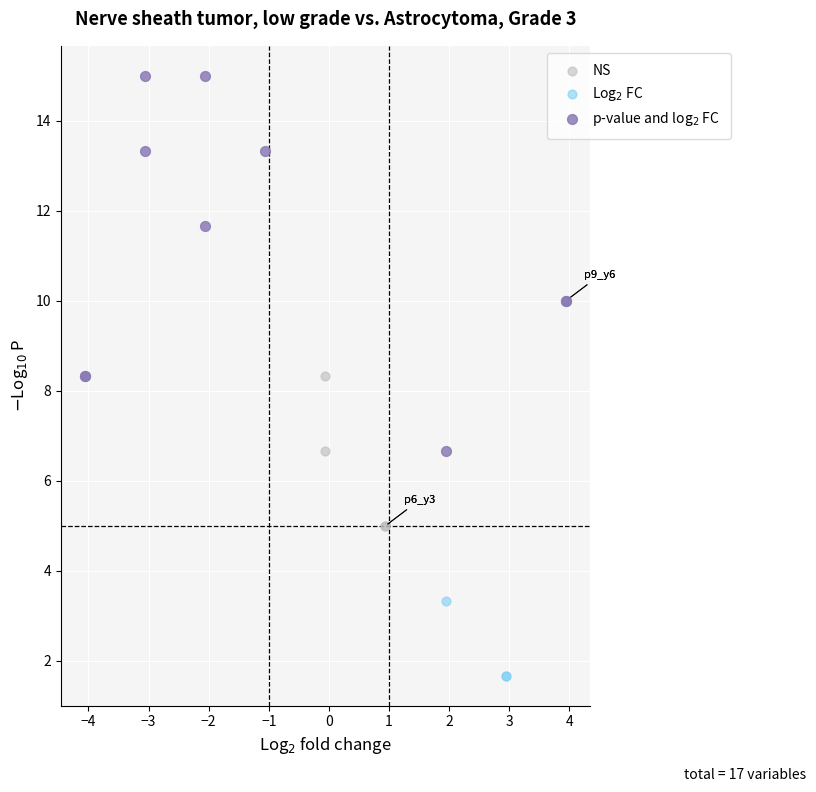

Which series reaches the minimum Y coordinate?

Log$_2$ FC